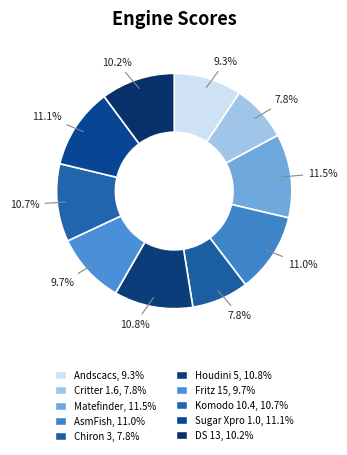

To the nearest percent, what is the difference between the largest and smallest slice percentages?

4%